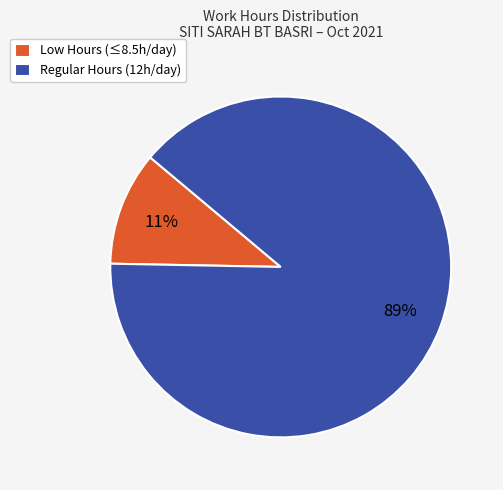

What percentage is the Low Hours (≤8.5h/day) slice, to the nearest percent?

11%